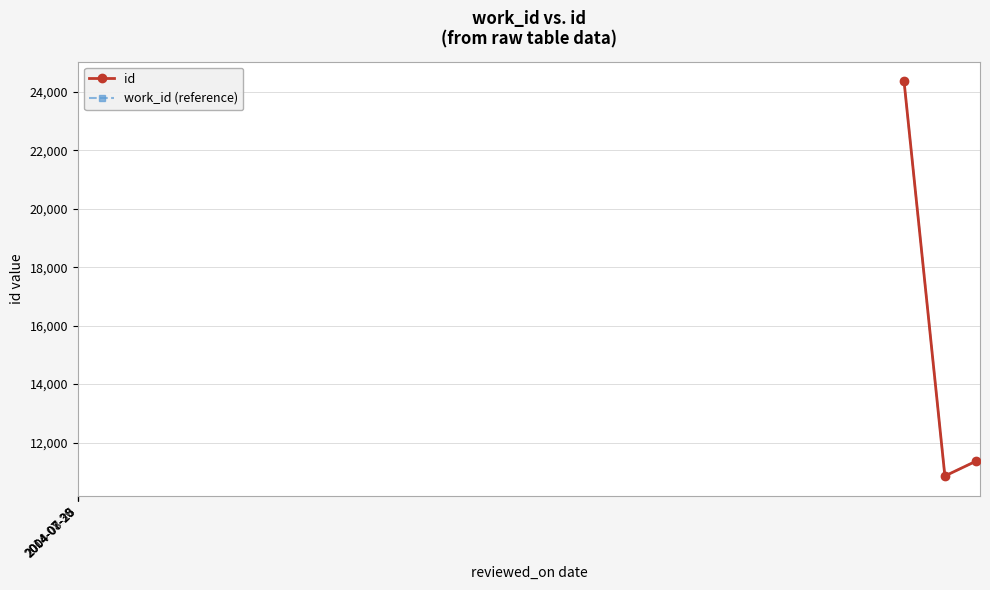

Is this an area chart (filled region under the line)?

No